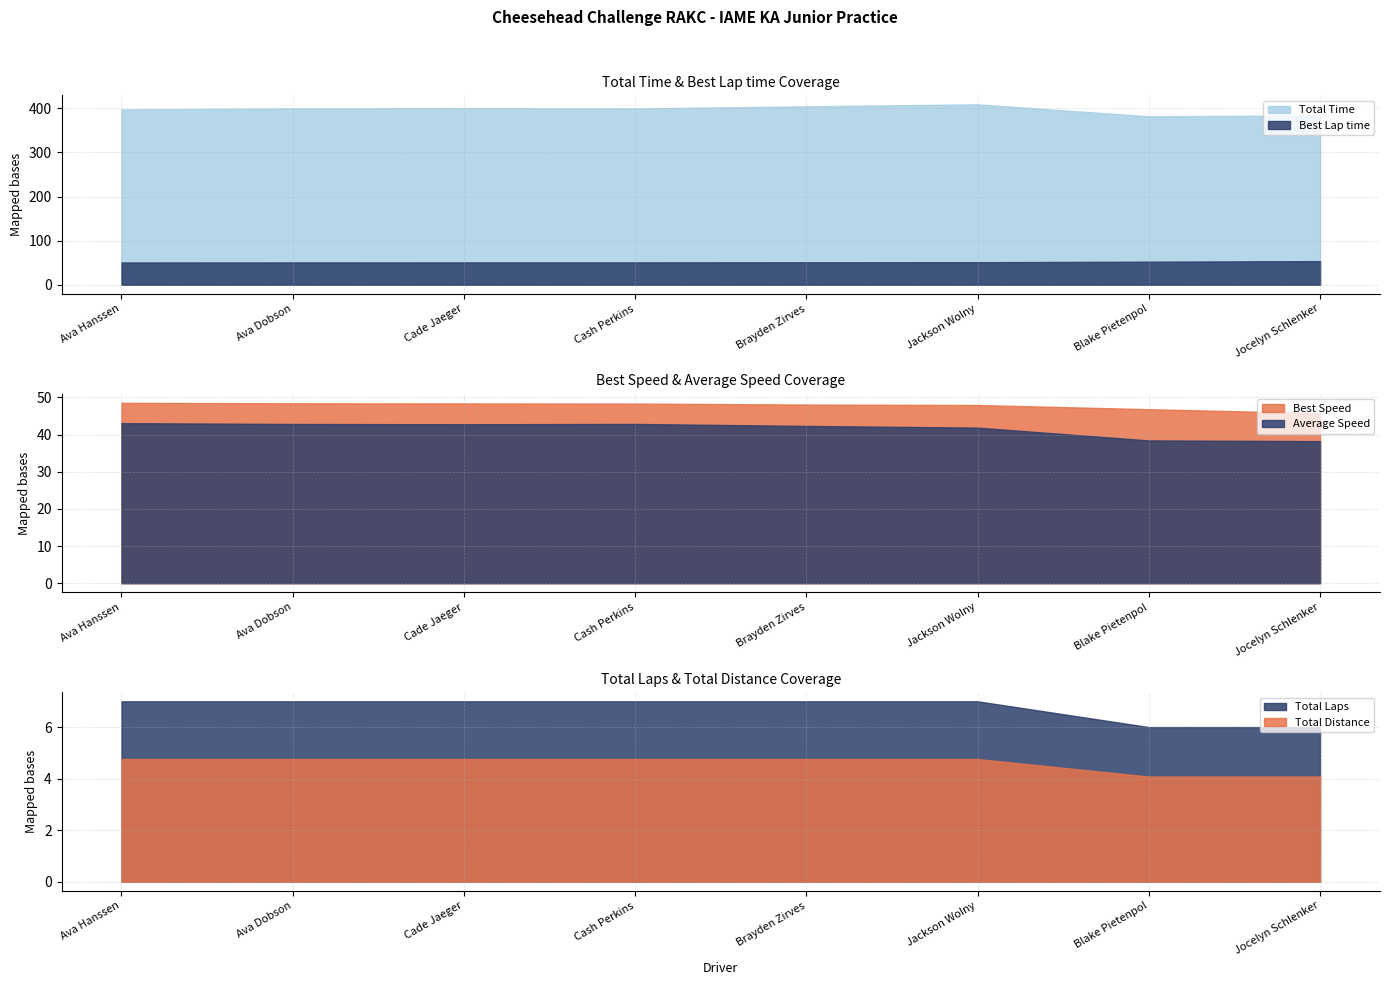

Is the value of Total Distance at Ava Hanssen greater than the value of Total Laps at Jackson Wolny?

No